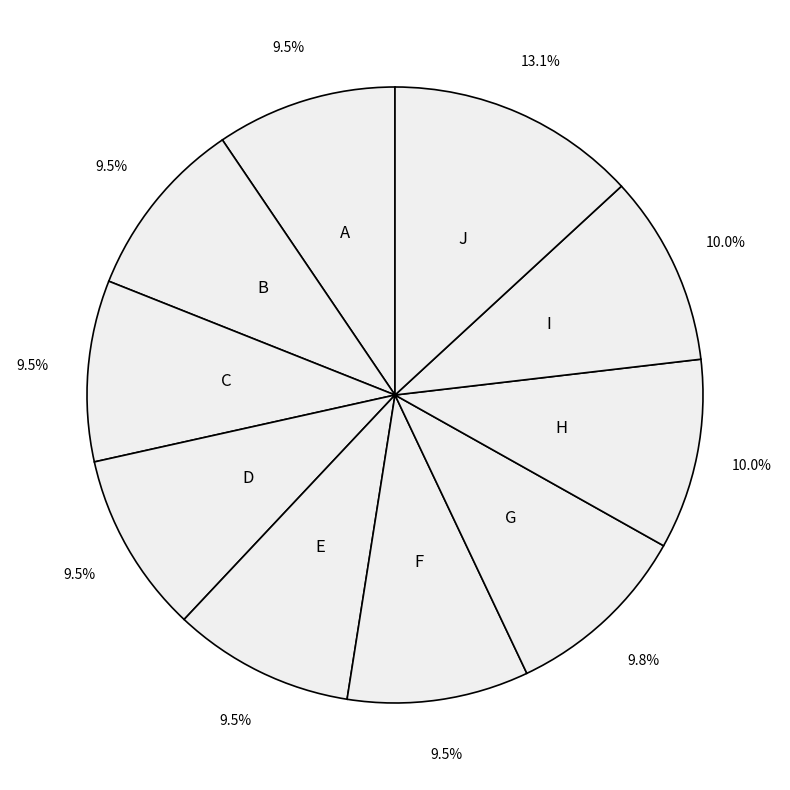

Is there any slice that represents more than half of the pie?

No